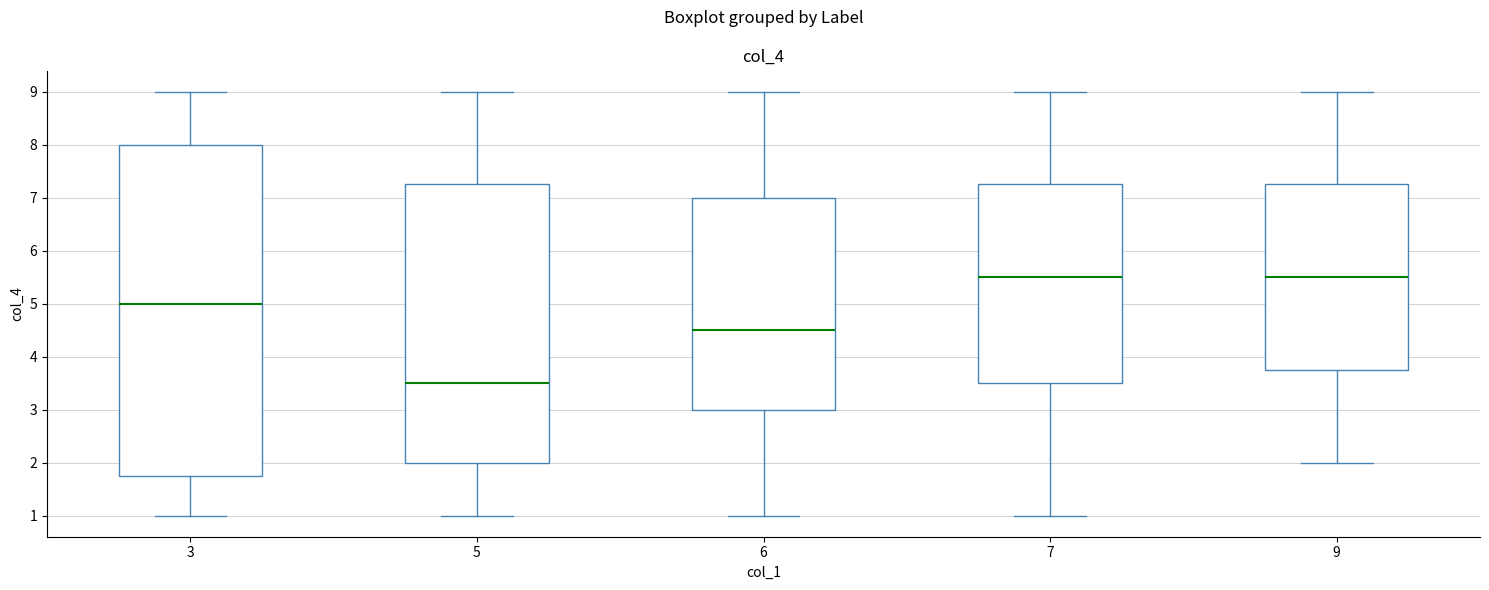

Comparing the boxes themselves (not the whiskers), which one is the tallest?

3